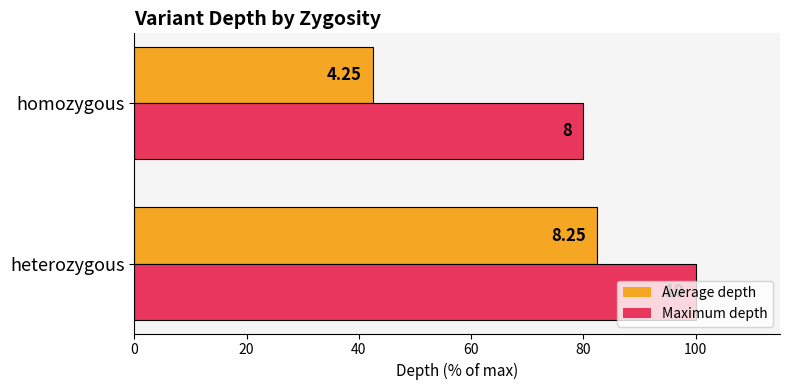

Which series has the largest total across all categories?

Maximum depth